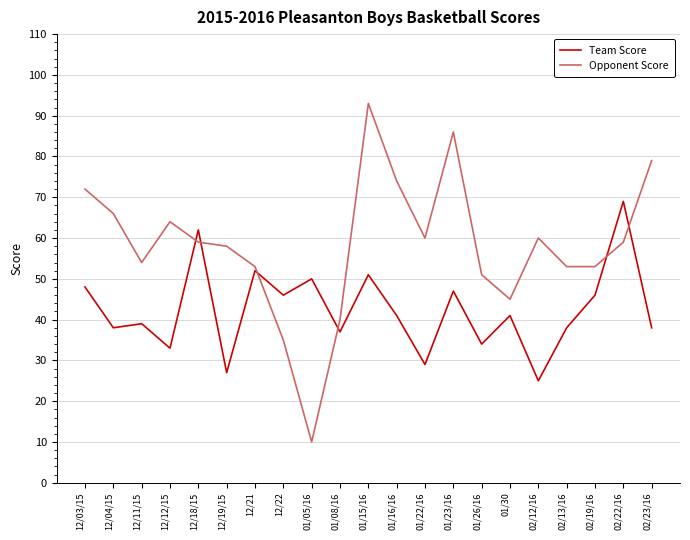

The Opponent Score series shows 50 at 01/16/16. True or false?

False